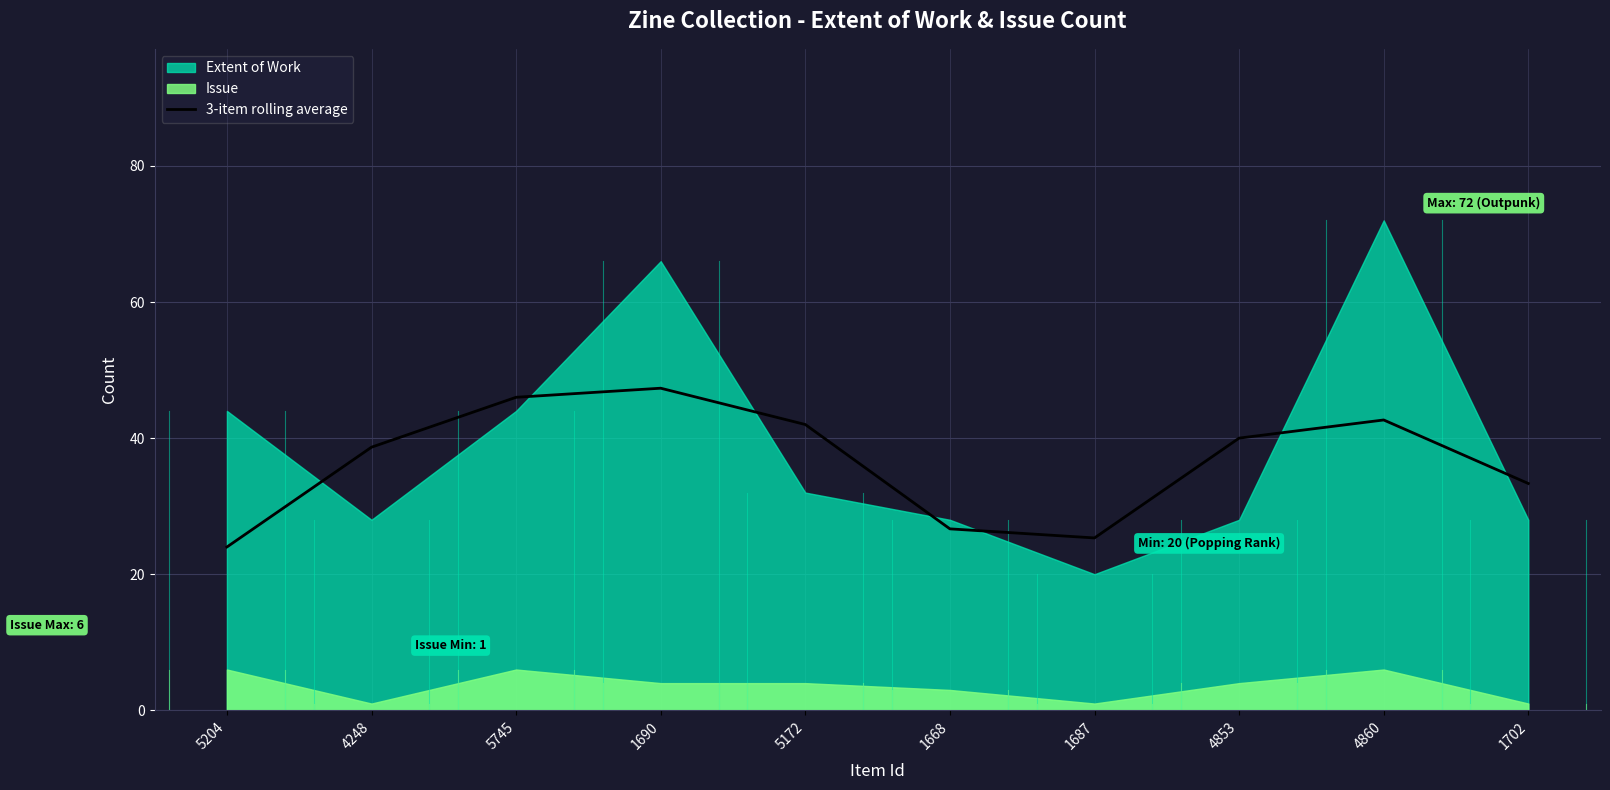

At which label is 3-item rolling average closest to 35?

1702